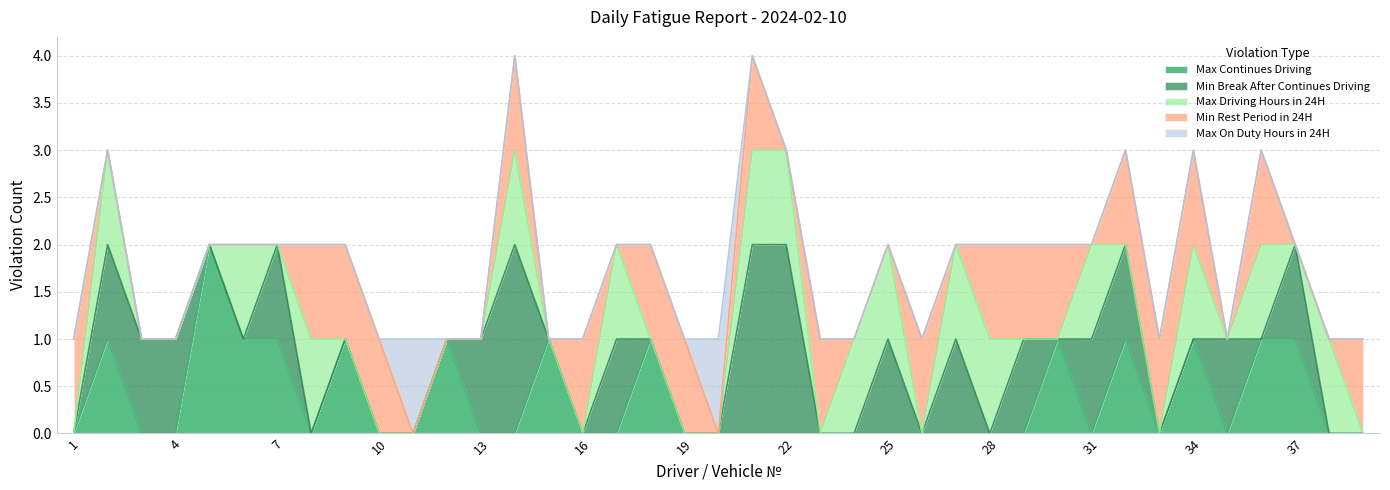

Does the chart have visible grid lines?

Yes